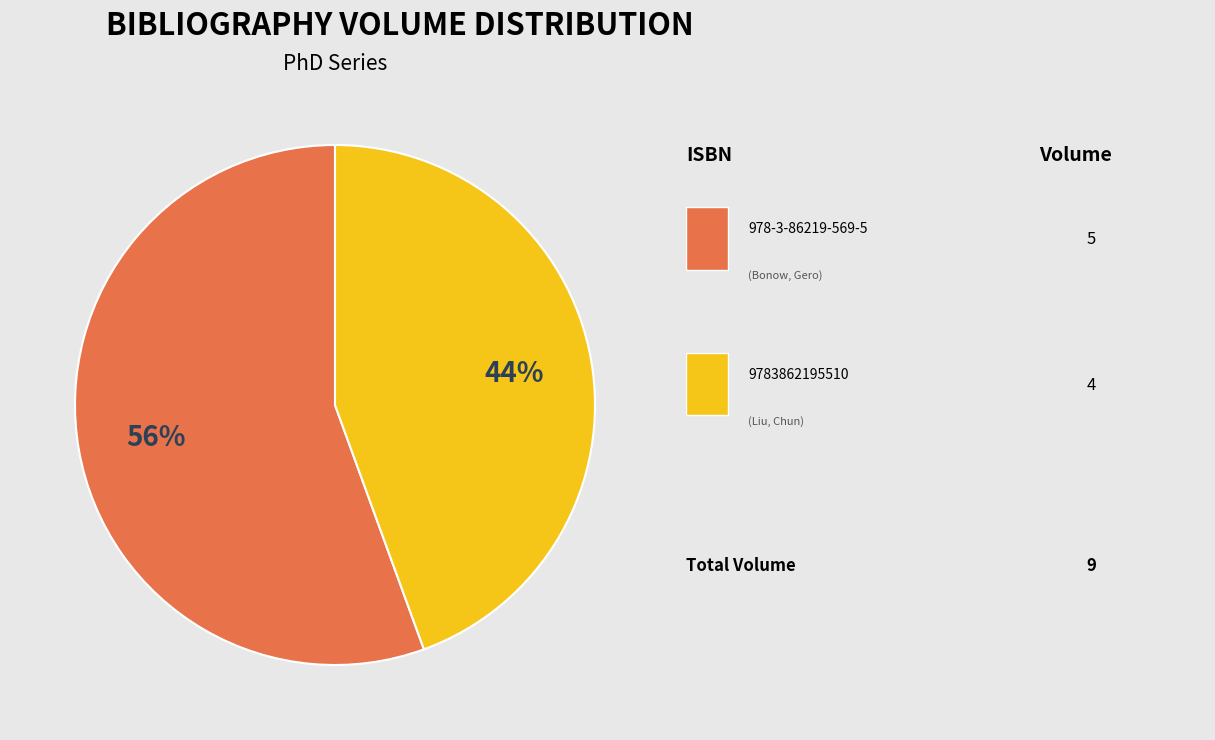

Does any single category account for the majority?

Yes